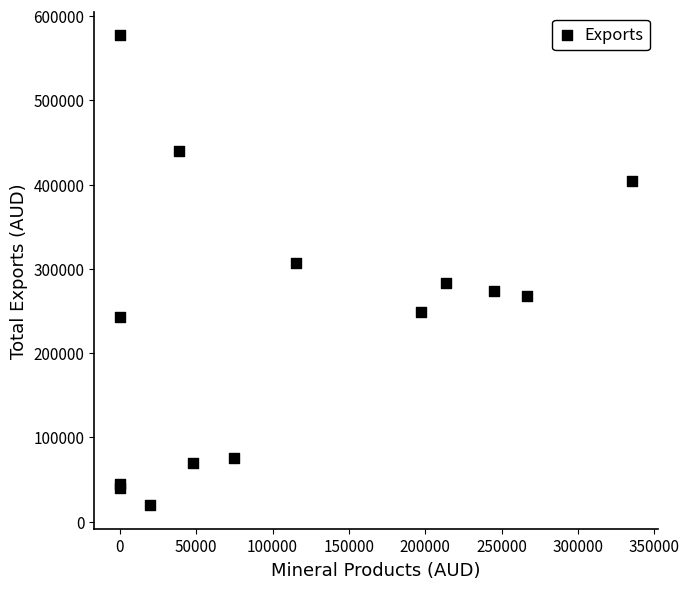

What Y value in the scatter plot is closest to 298292?

306326.4